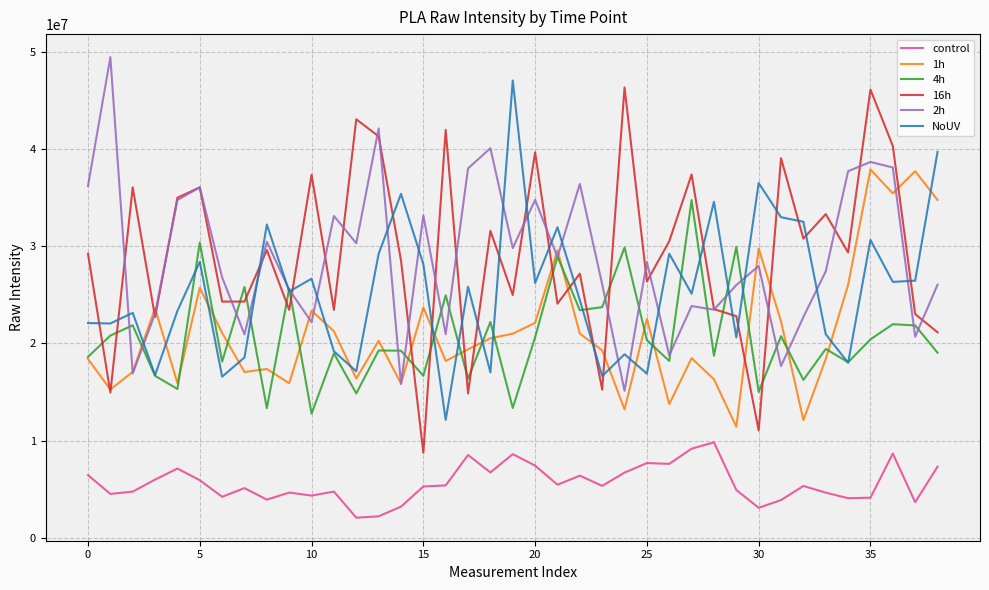

What is the minimum value for control?

2083908